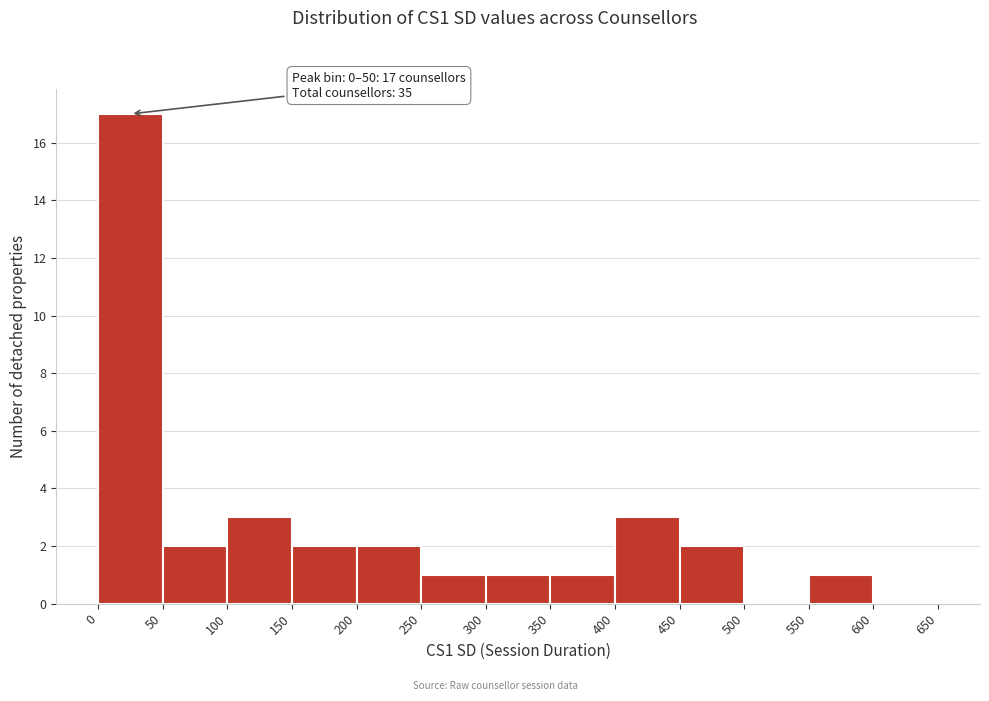

Which range on the x-axis has the tallest bar?

0 to 50